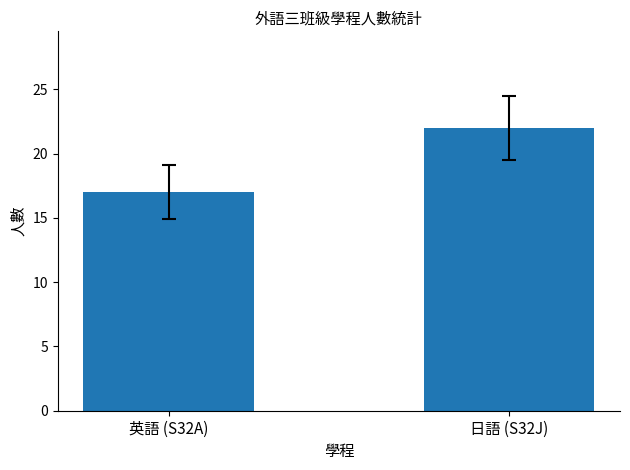

The value at 日語 (S32J) is 22. True or false?

True